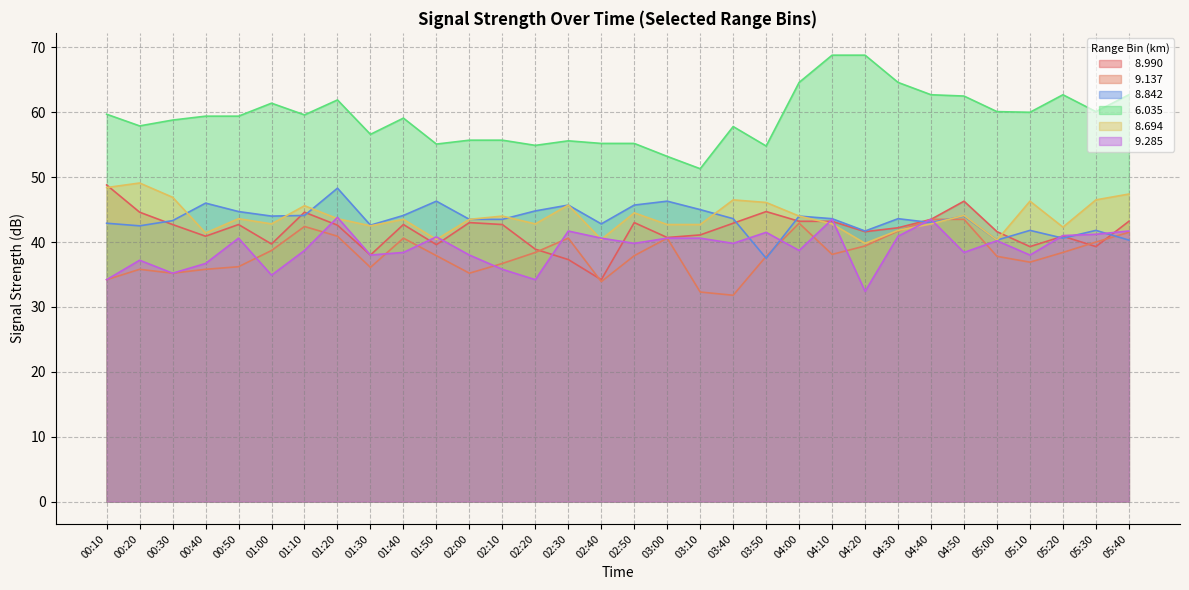

Where is the first local minimum for   8.842?

00:20